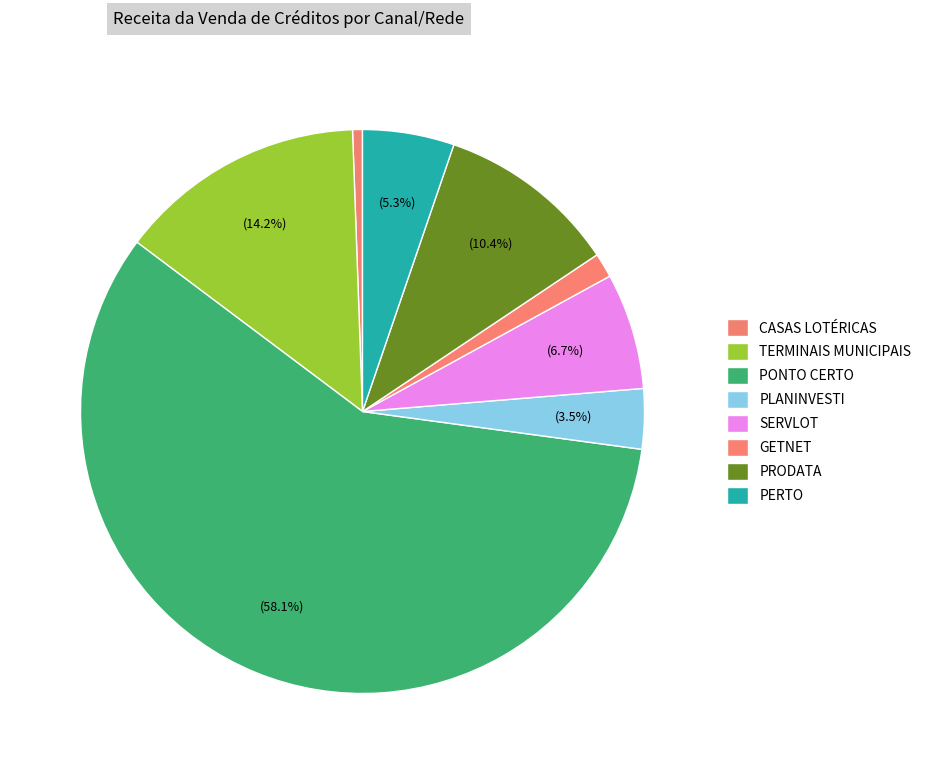

Which category accounts for the majority?

PONTO CERTO